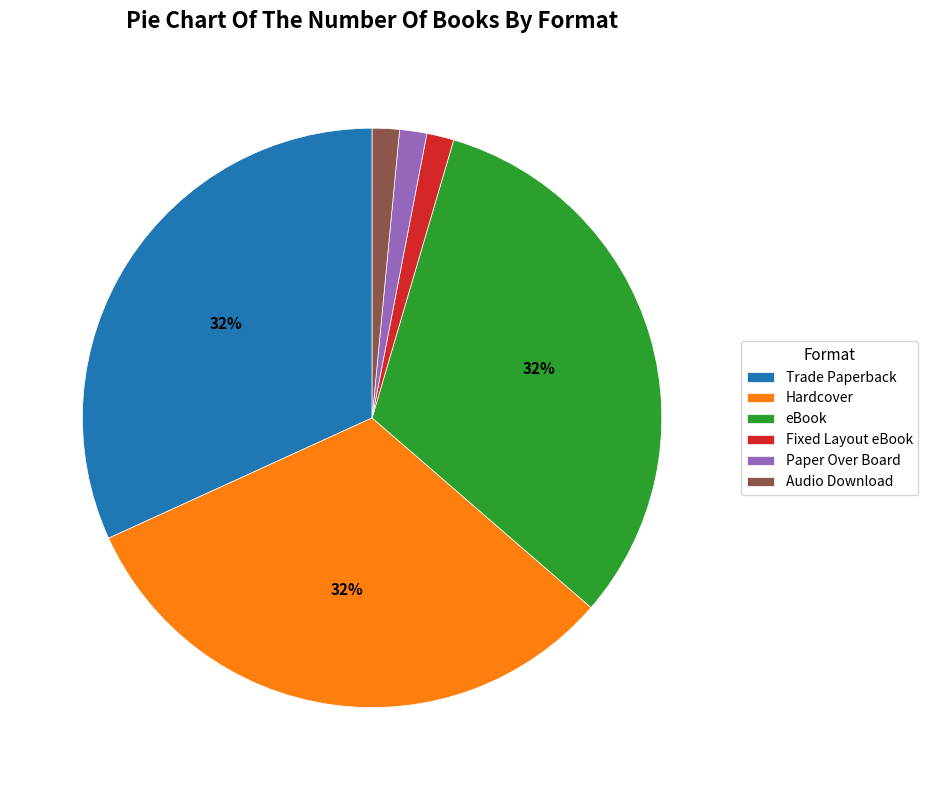

Between eBook and Paper Over Board, which is larger?

eBook